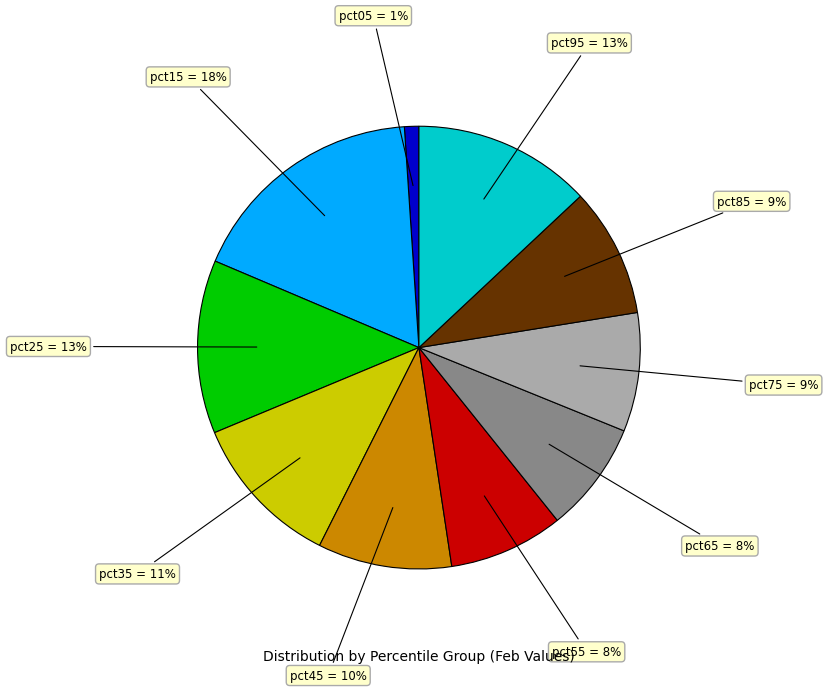

Does any single category account for the majority?

No